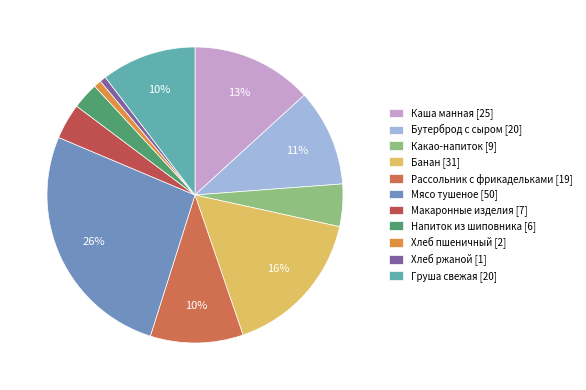

What percentage is NOT represented by Мясо тушеное?

73.5%